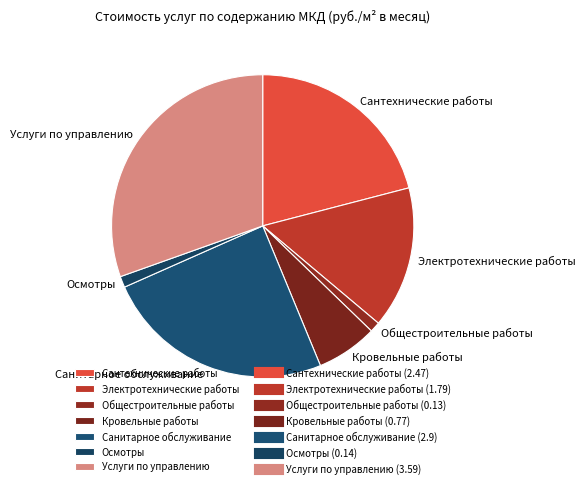

How many segments does this pie chart have?

7